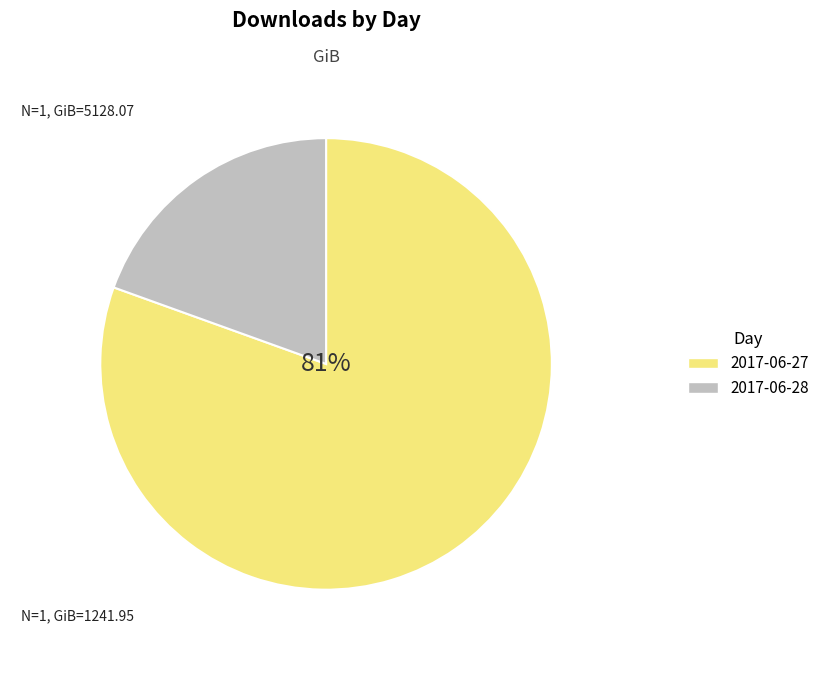

To the nearest percent, what portion does 2017-06-27 represent?

81%